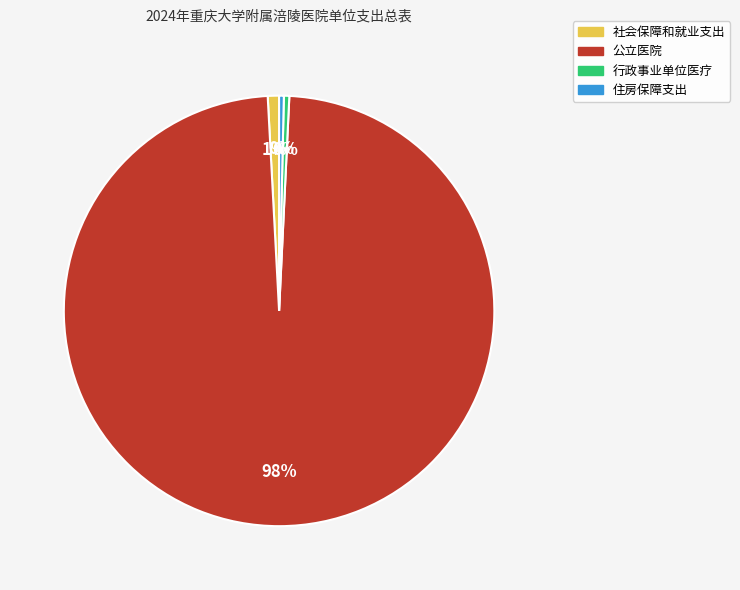

Between 公立医院 and 住房保障支出, which is larger?

公立医院